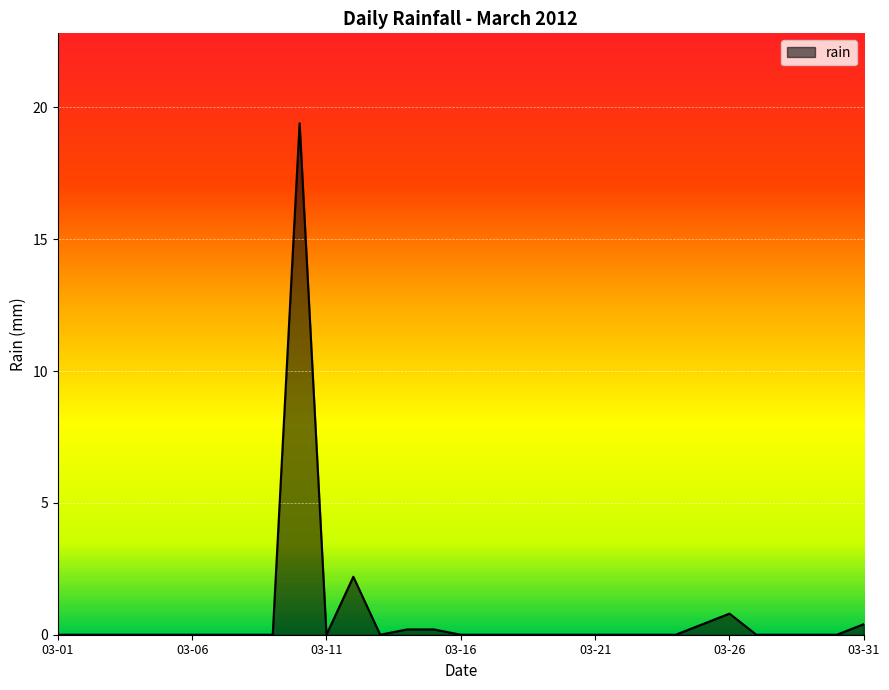

Reading left to right, extract all data points from this chart.

0.0	0.0	0.0	0.0	0.0	0.0	0.0	0.0	0.0	19.4	0.0	2.2	0.0	0.2	0.2	0.0	0.0	0.0	0.0	0.0	0.0	0.0	0.0	0.0	0.4	0.8	0.0	0.0	0.0	0.0	0.4